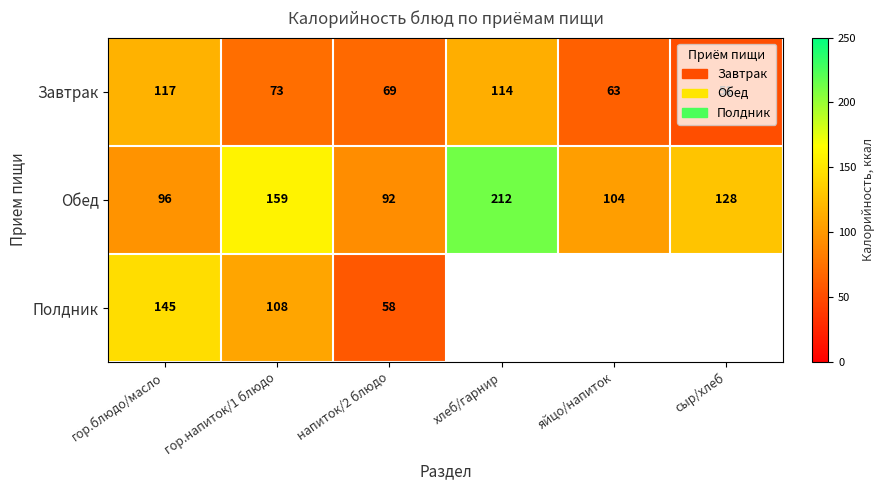

True or false: Обед has a value of 134 at гор.блюдо/масло.

False